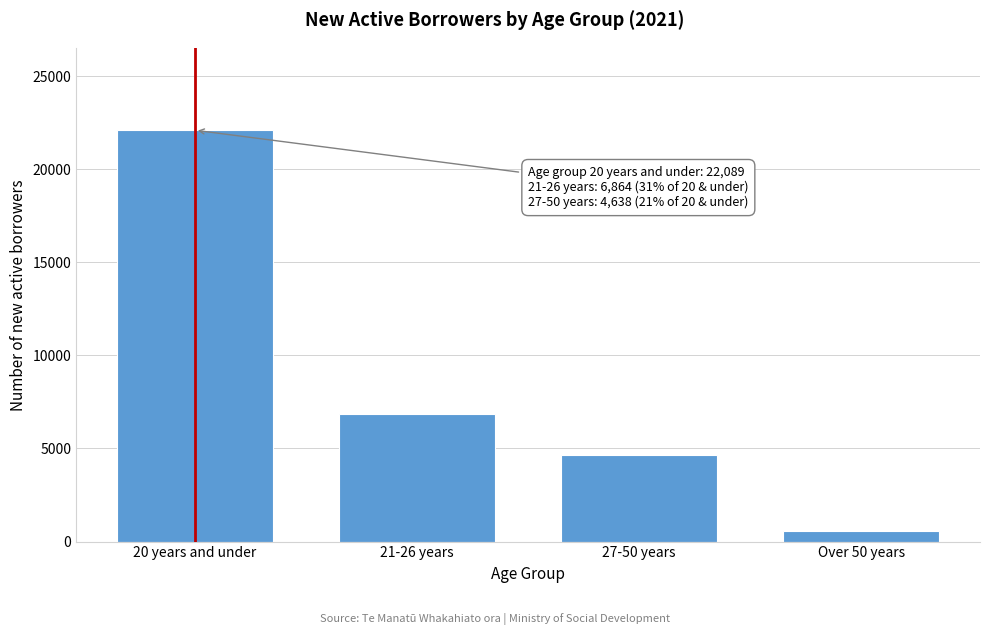

Reading right to left, transcribe all the data shown in this chart.

Over 50 years=546	27-50 years=4638	21-26 years=6864	20 years and under=22089